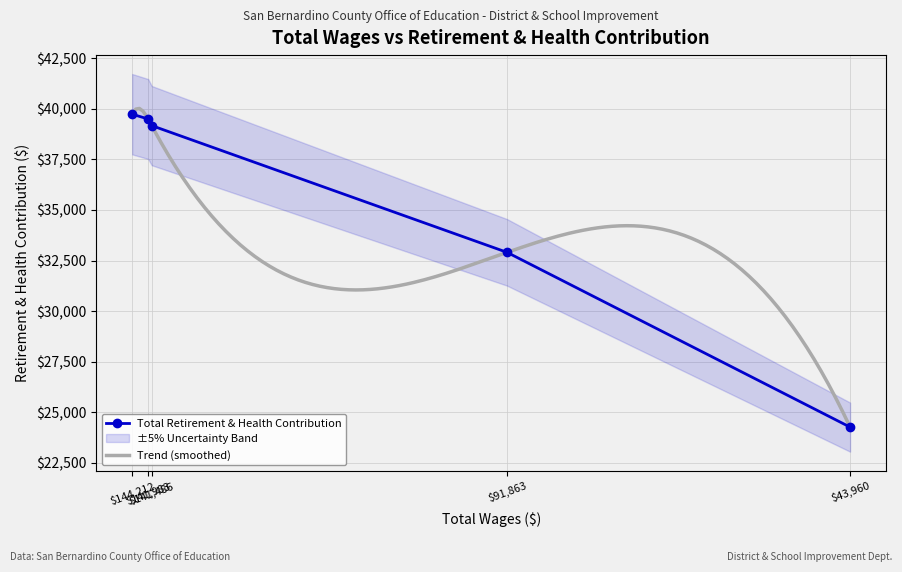

What is the sum of all values?

175561